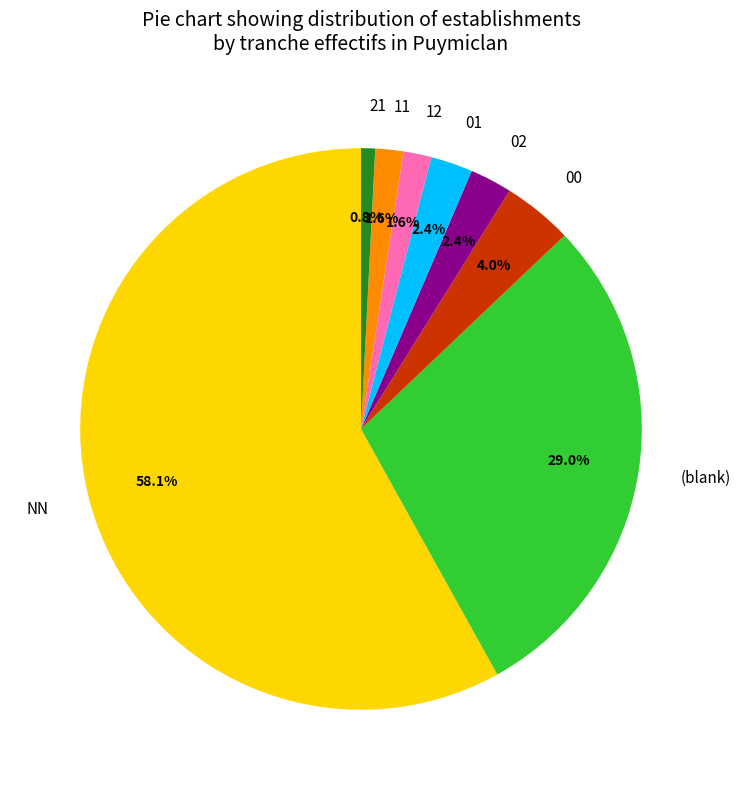

How many slices are in this pie chart?

8